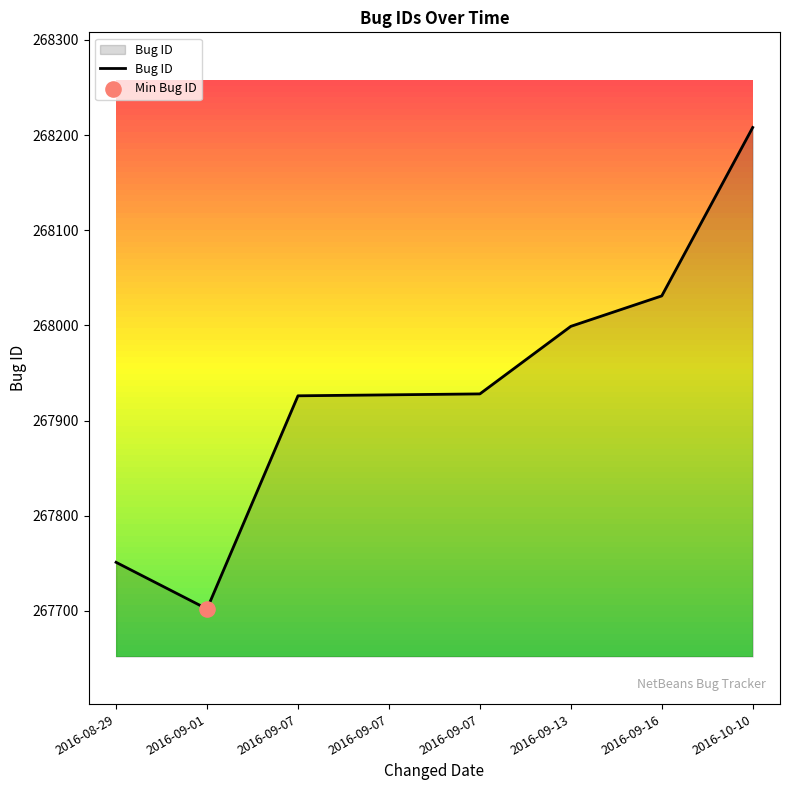

What is the change in value from 2016-09-13 to 2016-09-16?

+32